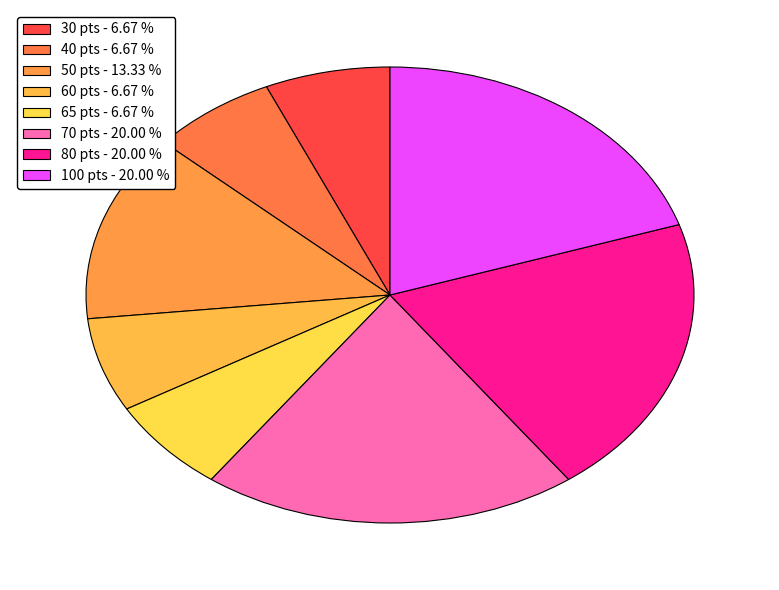

How many segments does this pie chart have?

8